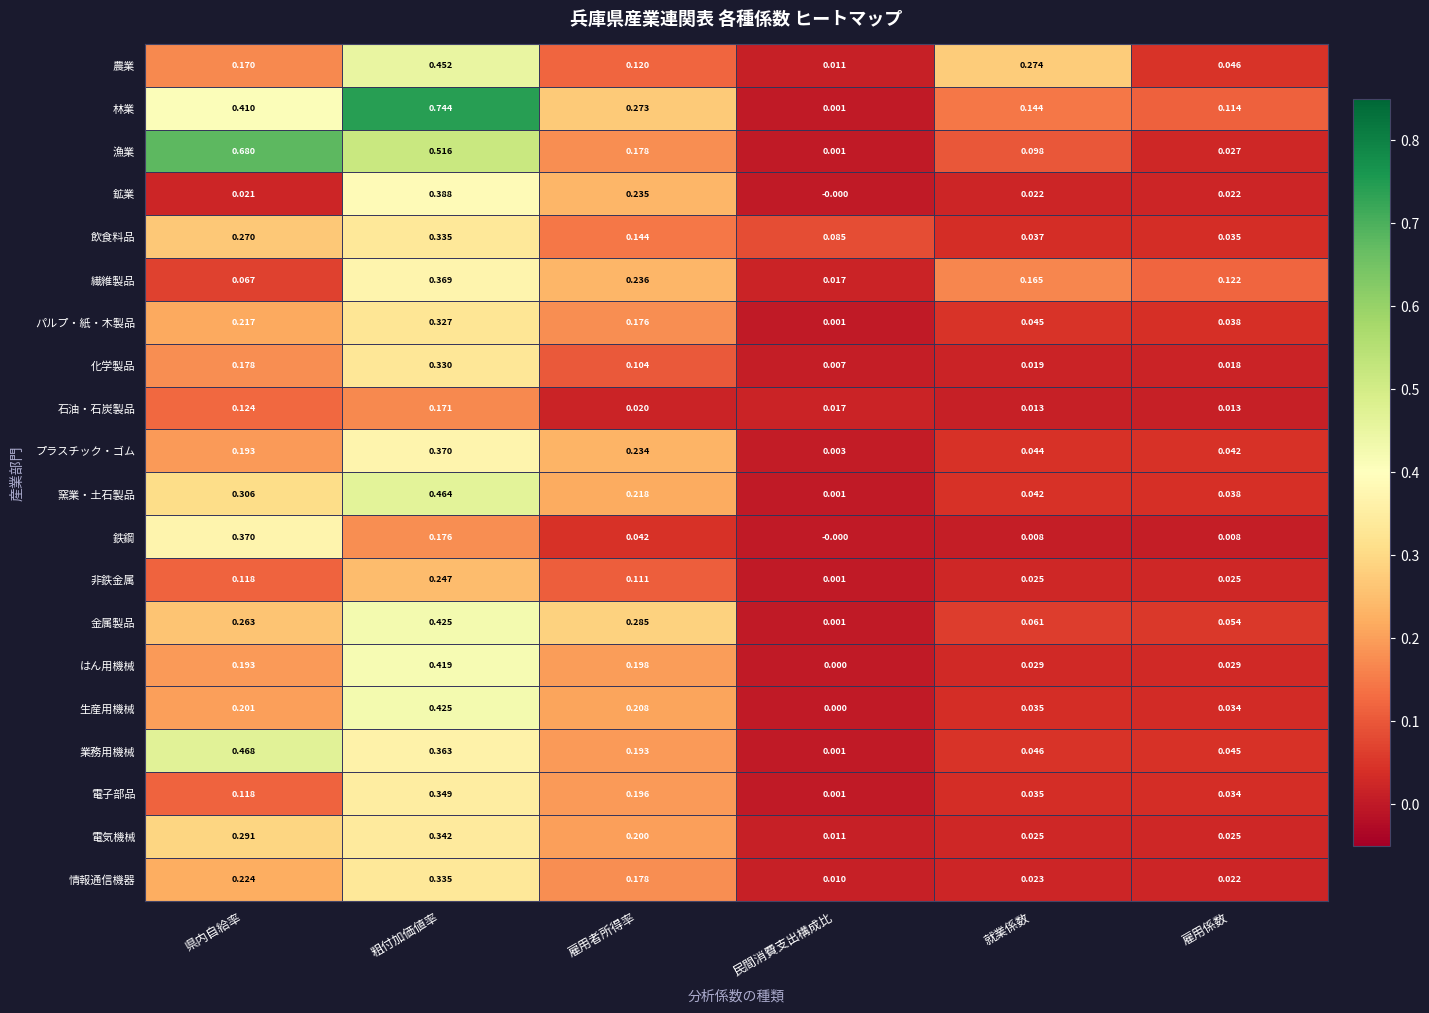

Which series has the largest range (max minus min)?

林業